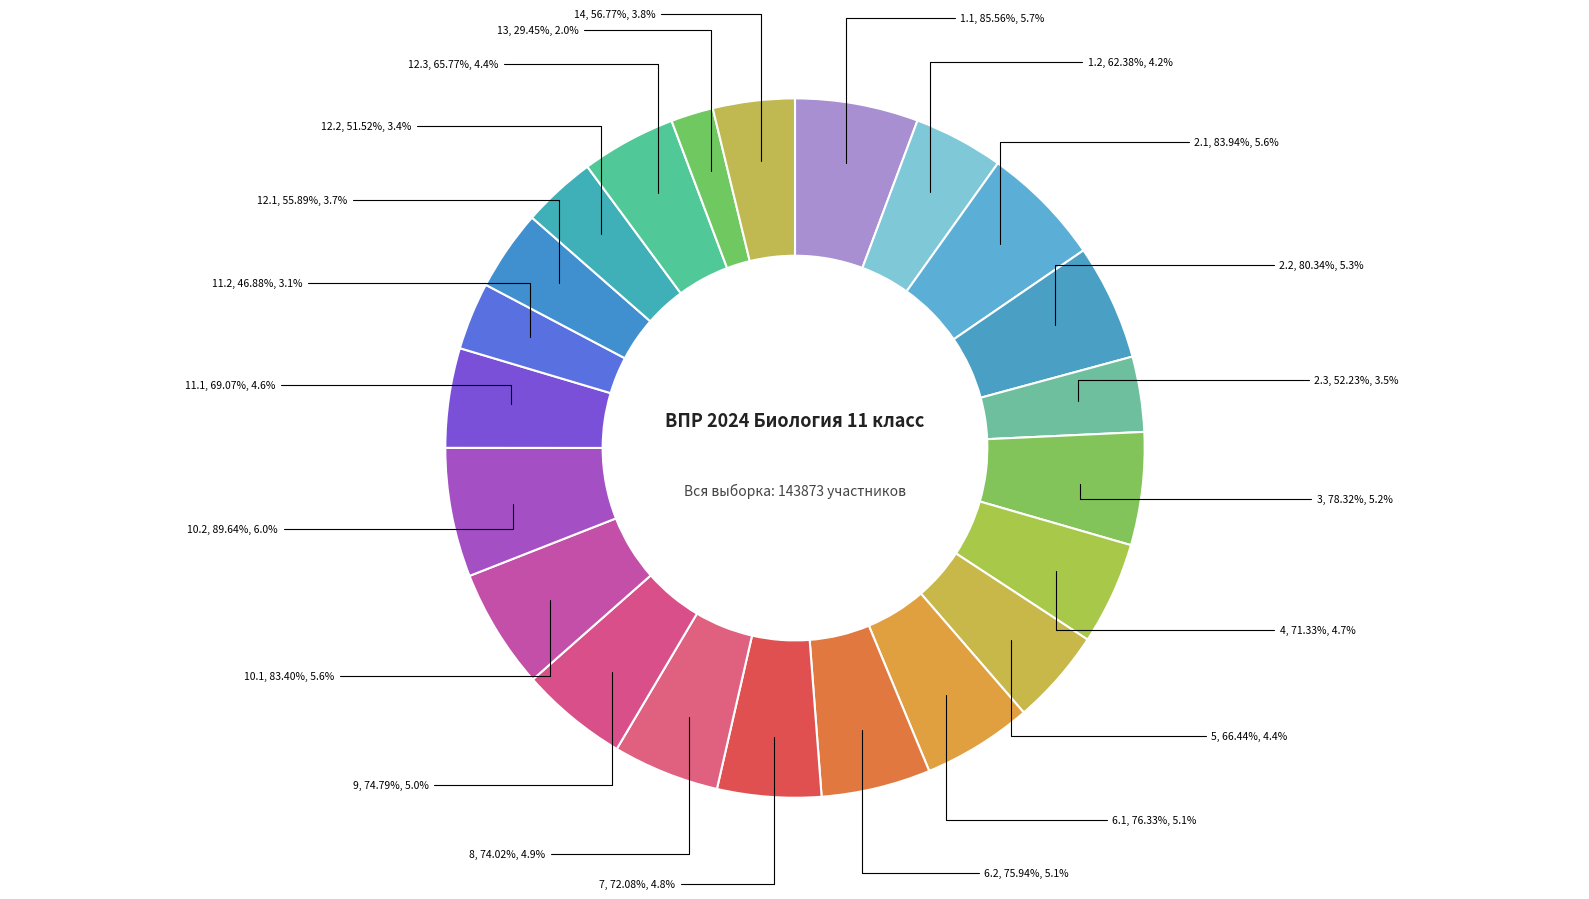

Does 11.1 represent more than half of the total?

No